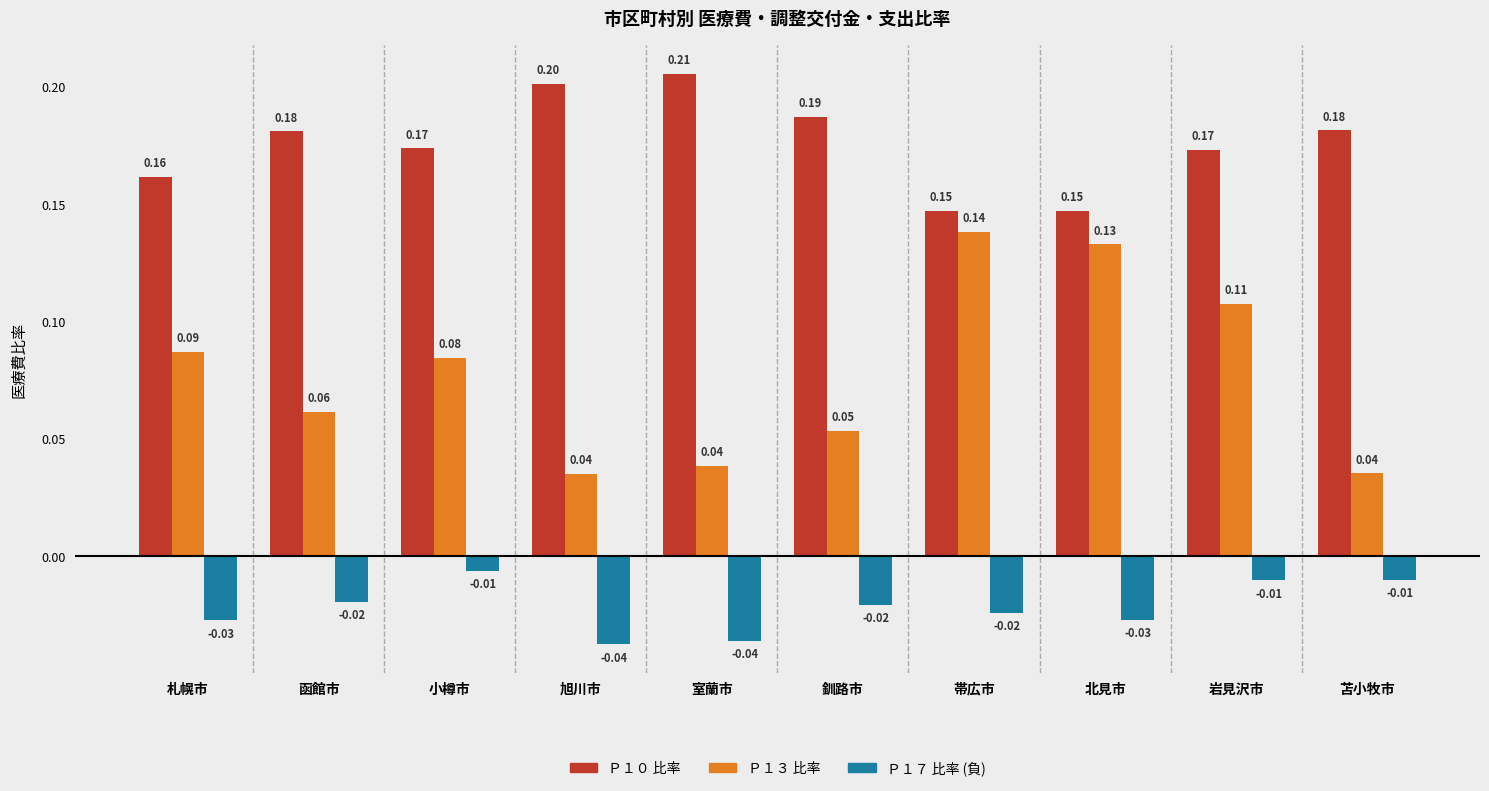

What is the sum of all Ｐ１０ 比率 values?

1.8